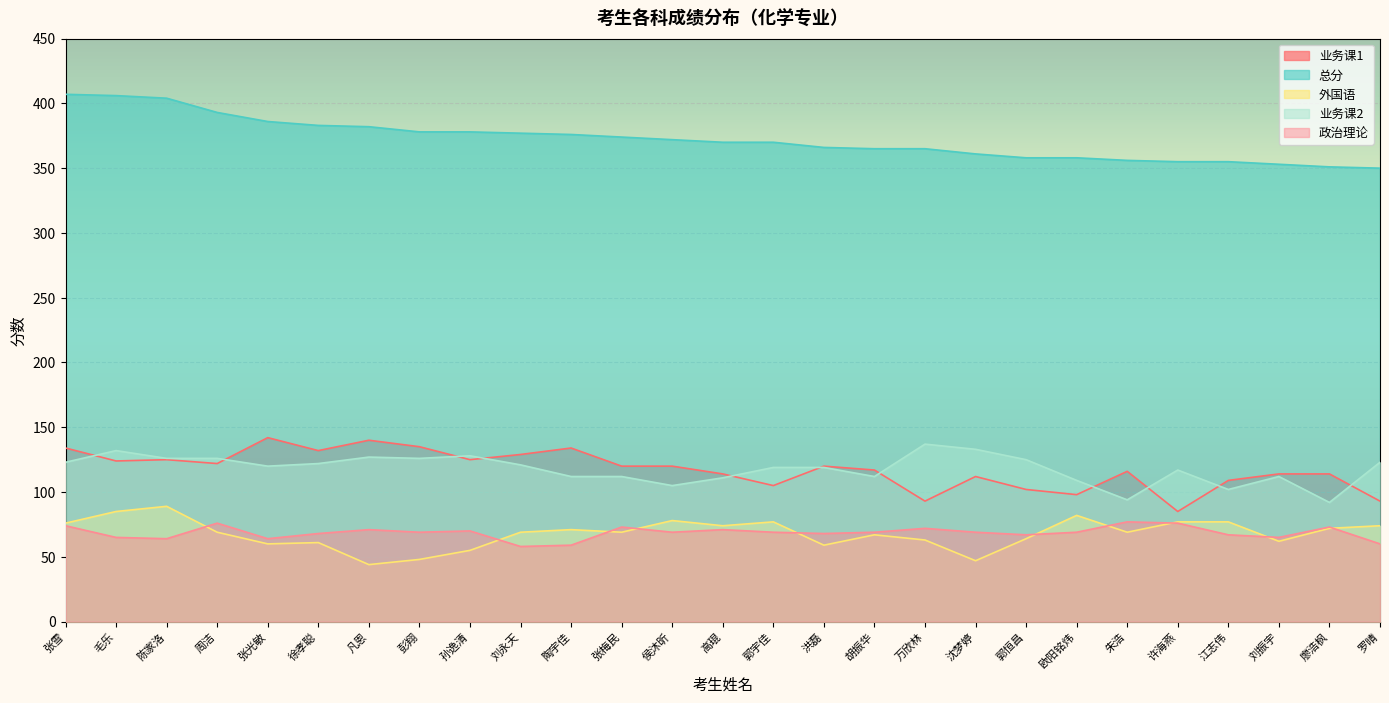

True or false: 业务课2 and 政治理论 intersect in this chart.

False